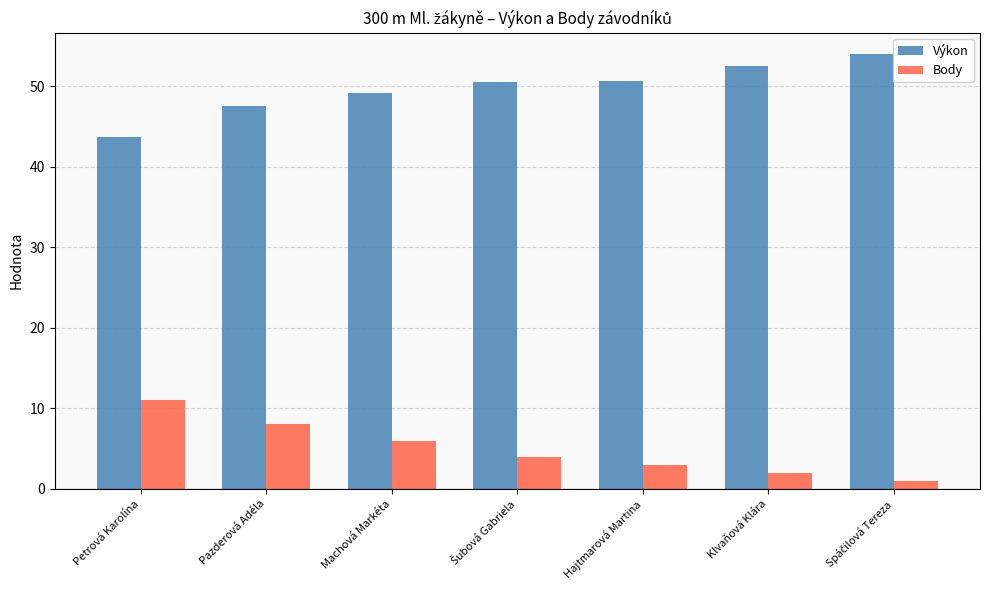

What is the spread (max minus min) of values at Klvaňová Klára?

50.5